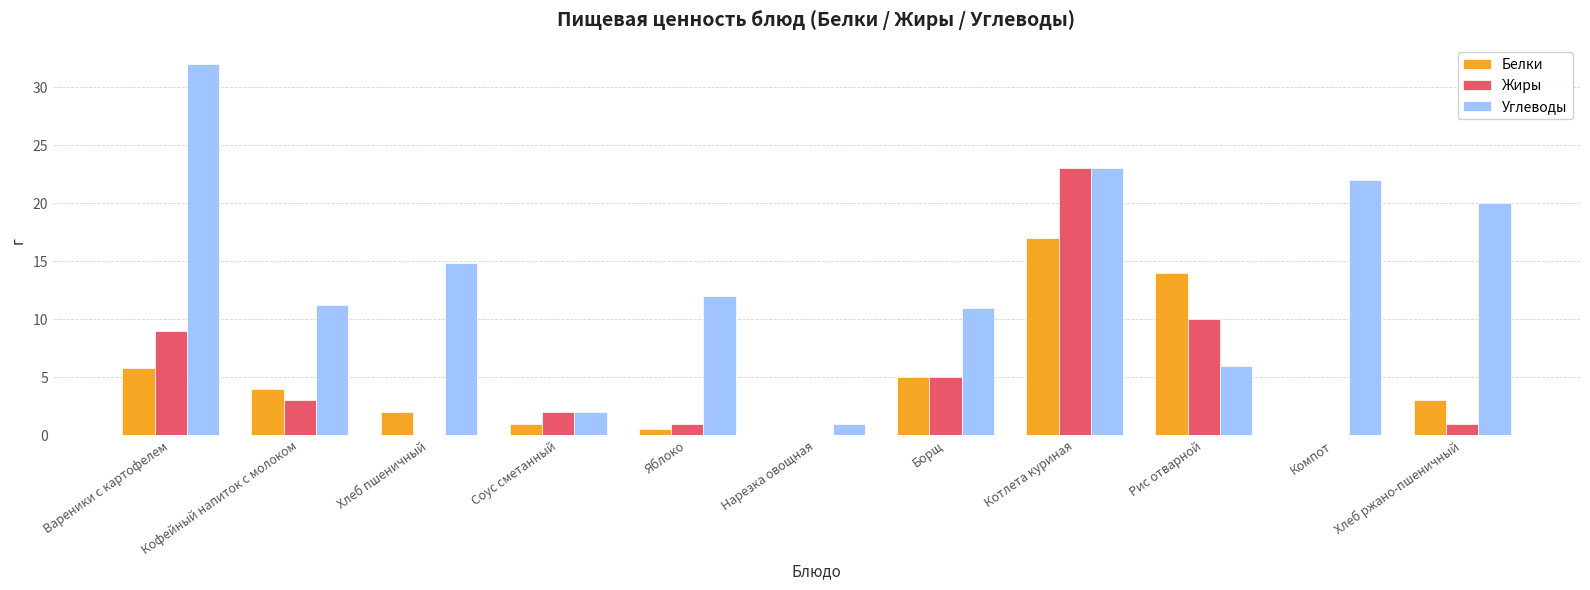

Are the bars grouped side by side (vs. stacked)?

Yes